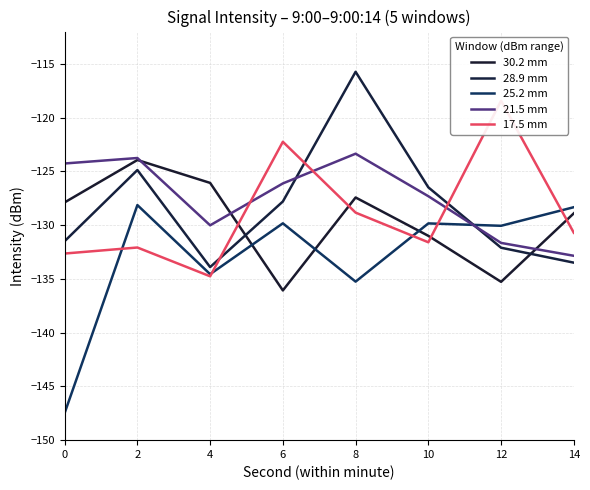

At which category does 17.5 mm reach its first local valley?

4